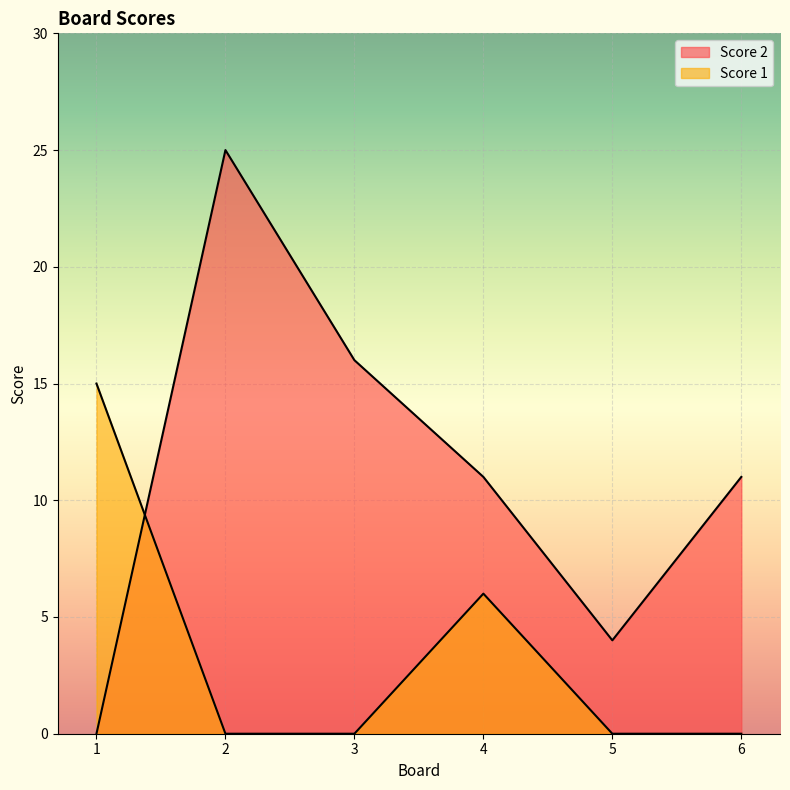

Which category has the lowest value in the Score 1 series?

2